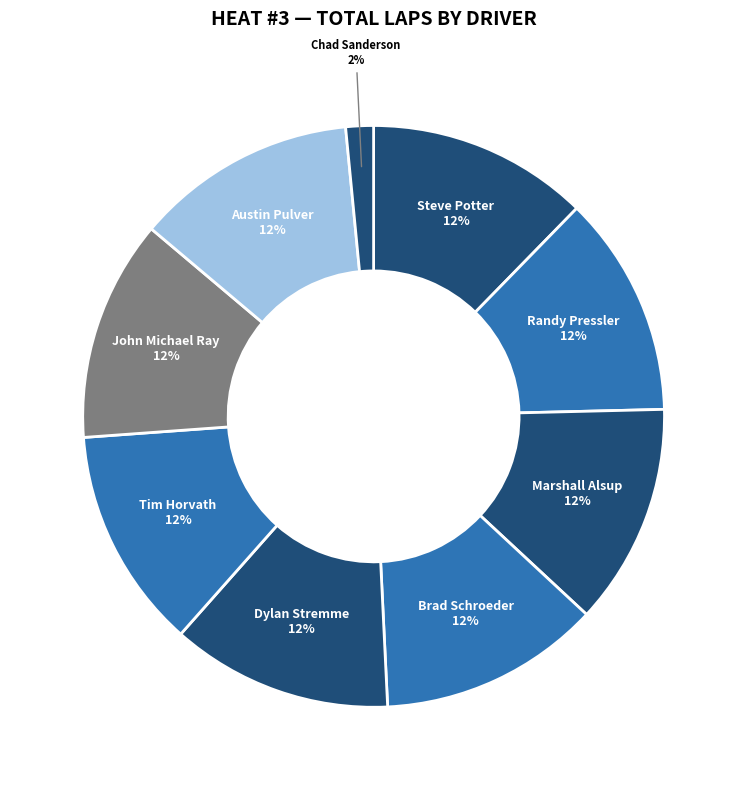

How many segments does this pie chart have?

9